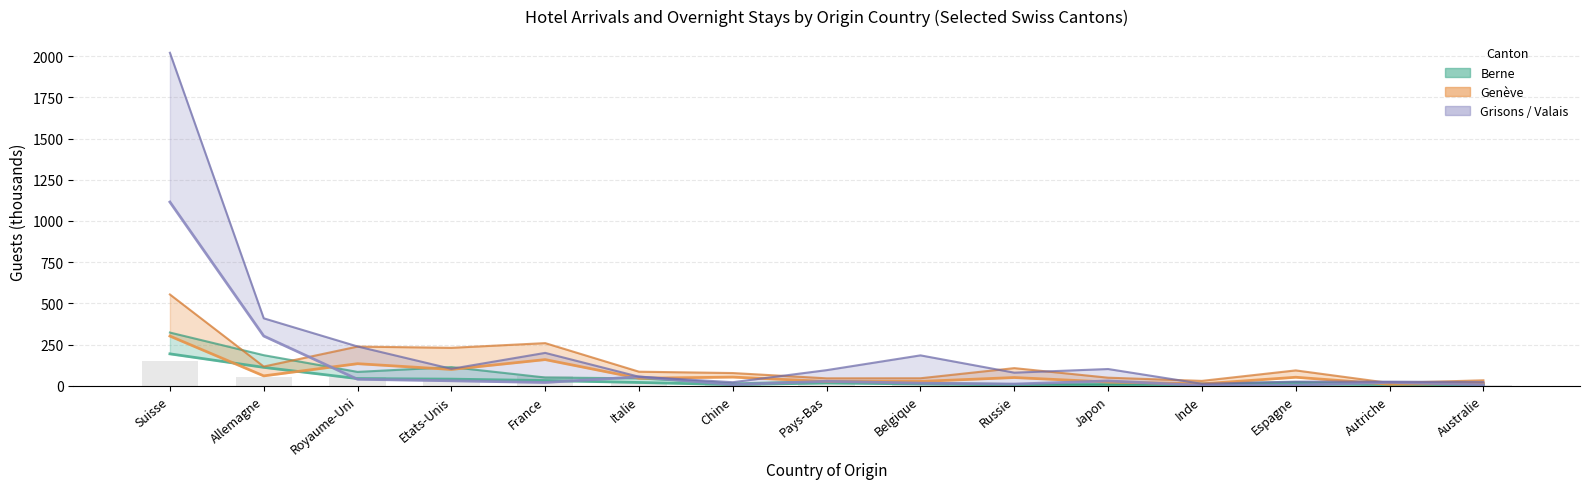

What is the sum of the Arrivées Grisons values at Italie and Inde?

56.2